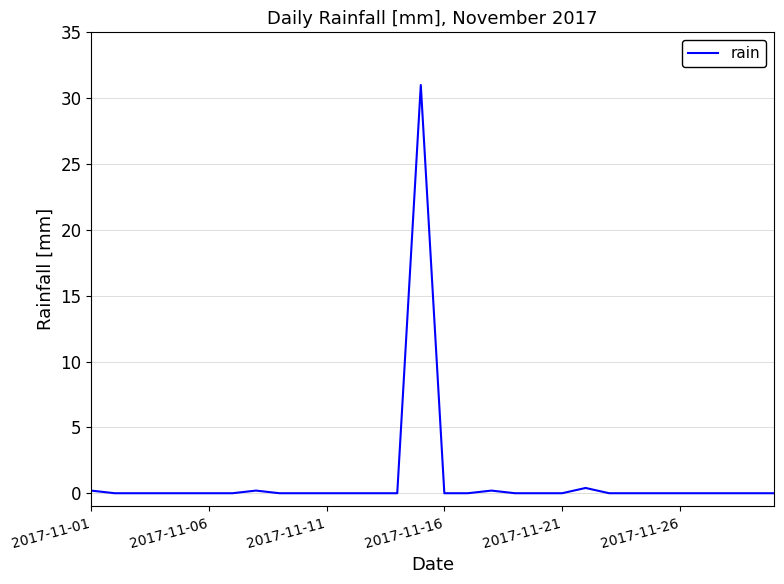

What is the maximum value shown in the chart?

31.0